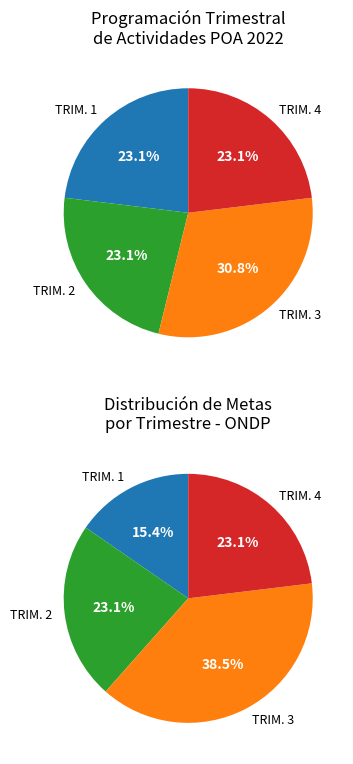

Is the sum of 0 and 1 greater than half?

No